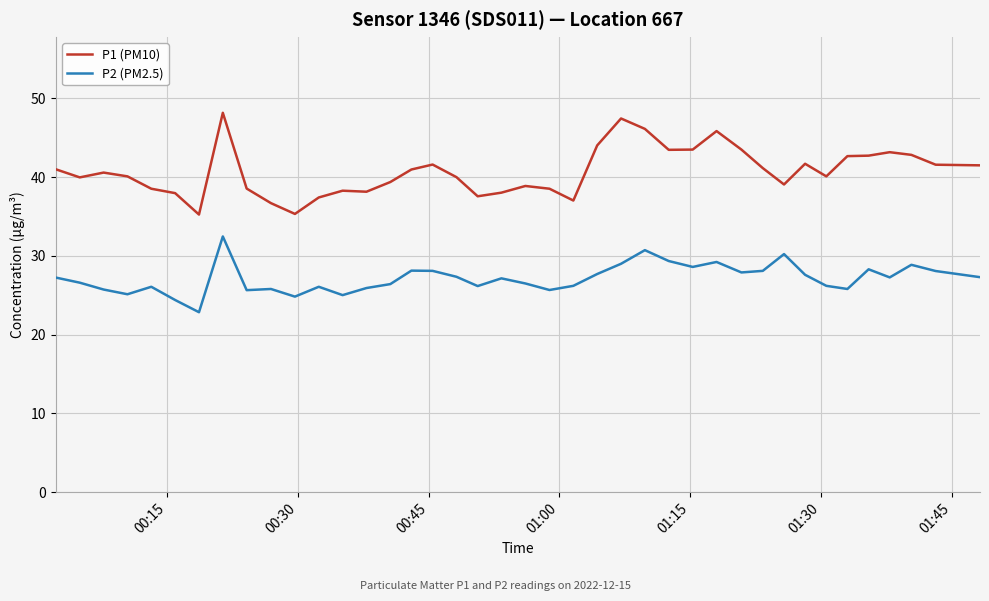

What is the minimum value shown in the chart?

22.9